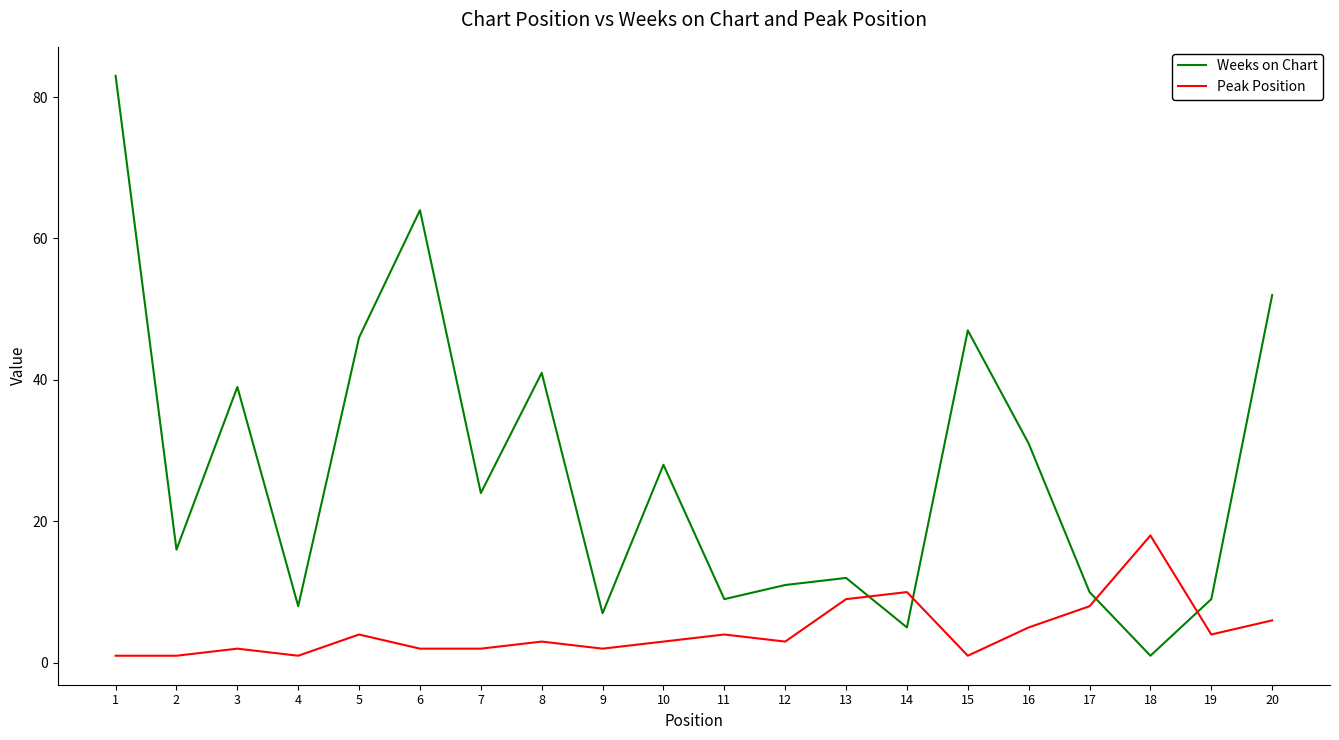

At which label does Peak Position reach its peak?

18